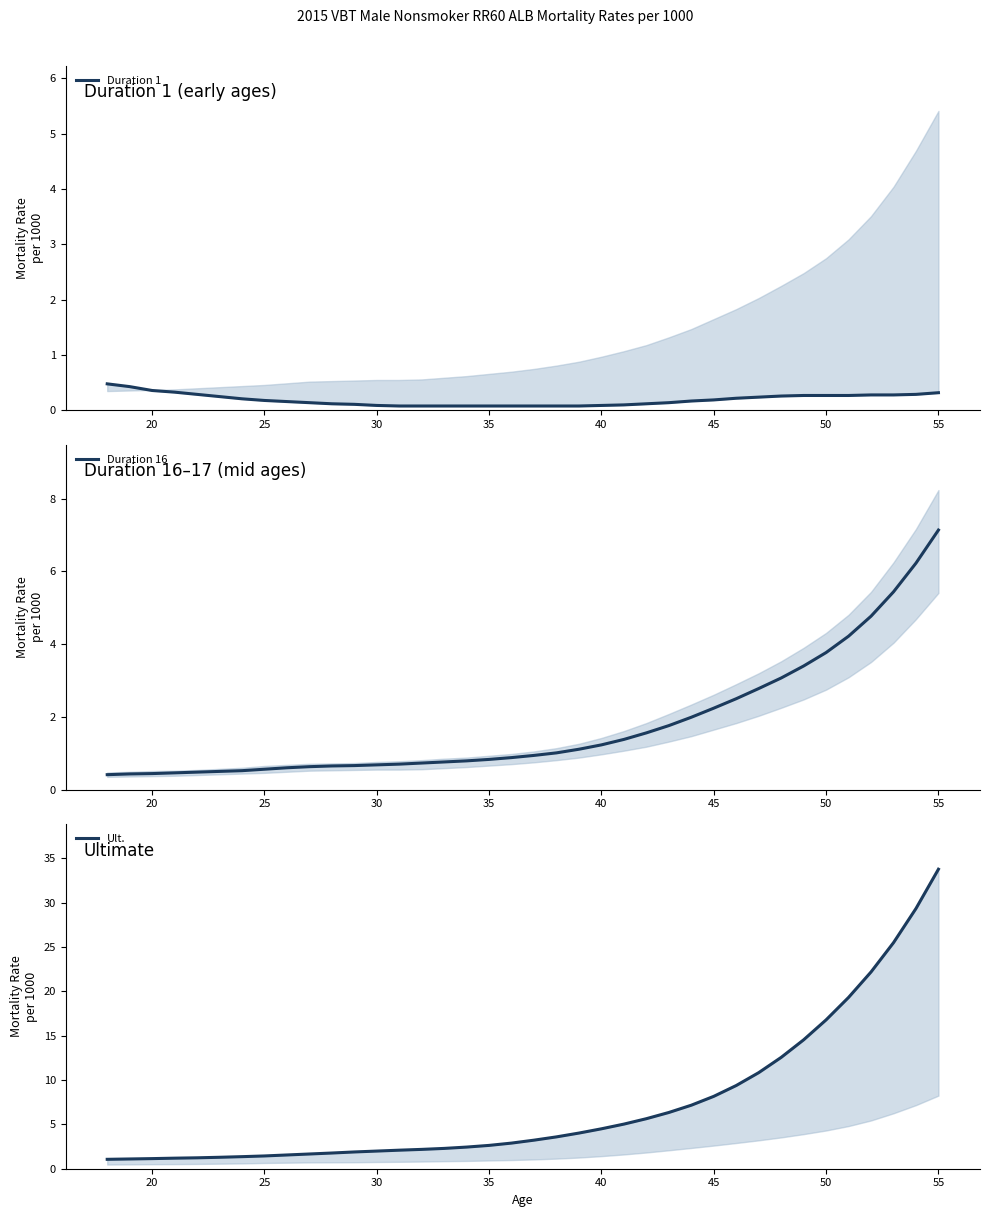

What is the lowest value of the Duration 16 series?

0.4